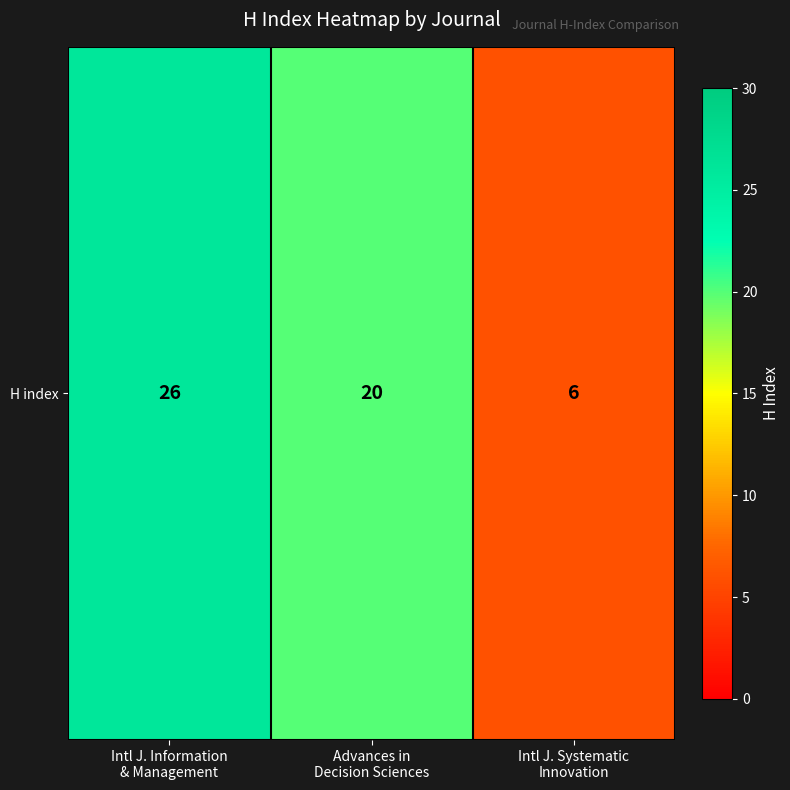

What is the change in value from Intl J. Information
& Management to Advances in
Decision Sciences?

-6